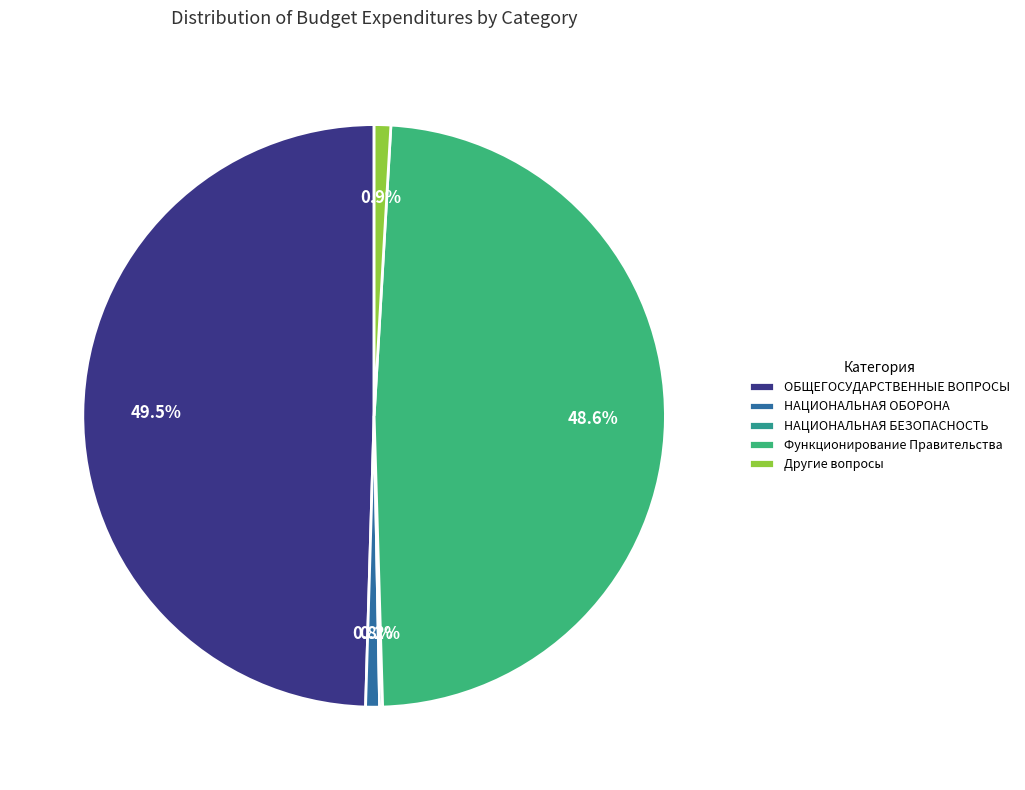

To the nearest percent, what is the average slice percentage?

20%